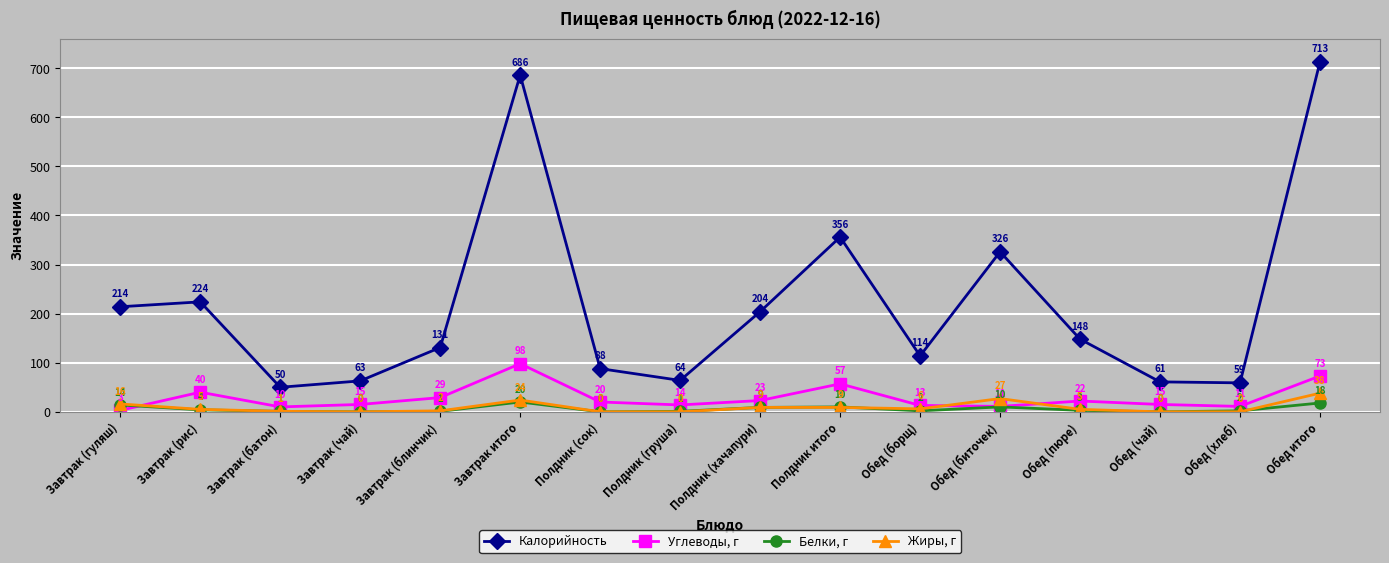

What is the label of the 16th point from the left?

Обед итого